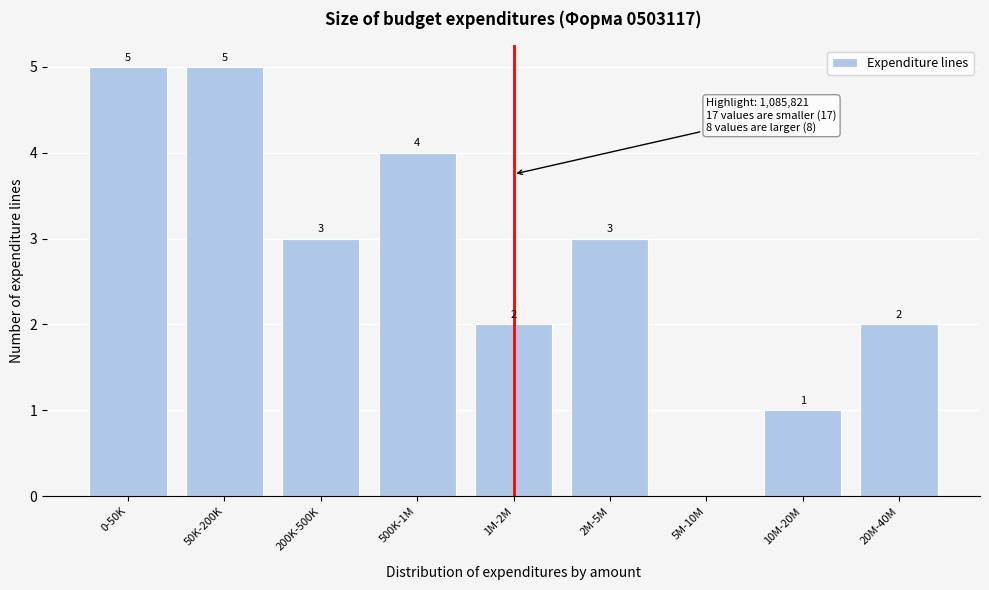

Reading right to left, transcribe all the data shown in this chart.

20M-40M=2	10M-20M=1	5M-10M=0	2M-5M=3	1M-2M=2	500K-1M=4	200K-500K=3	50K-200K=5	0-50K=5